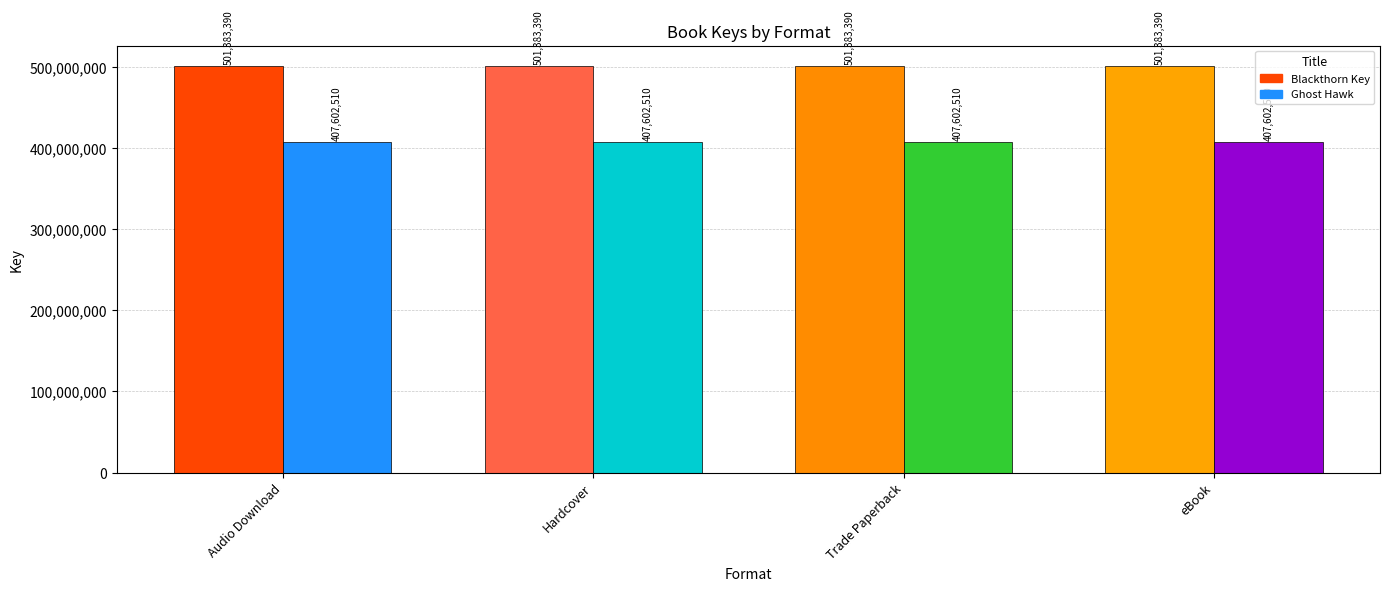

Reading left to right, what are all the values shown in this chart?

Blackthorn Key: Audio Download=501383390	Hardcover=501383390	Trade Paperback=501383390	eBook=501383390
Ghost Hawk: Audio Download=407602510	Hardcover=407602510	Trade Paperback=407602510	eBook=407602510